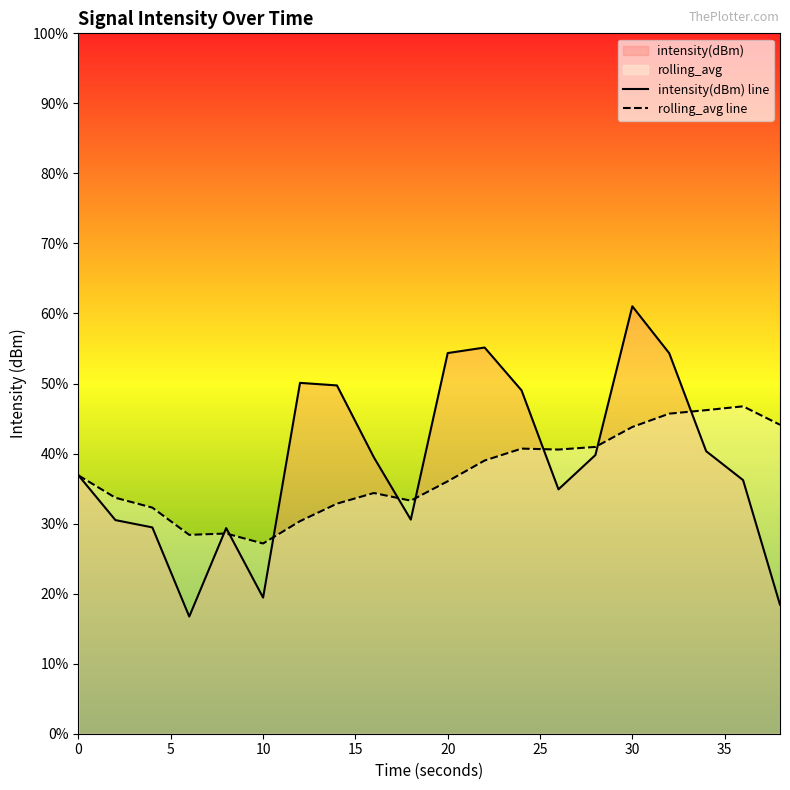

How many values in the rolling_avg line series exceed -122?

8